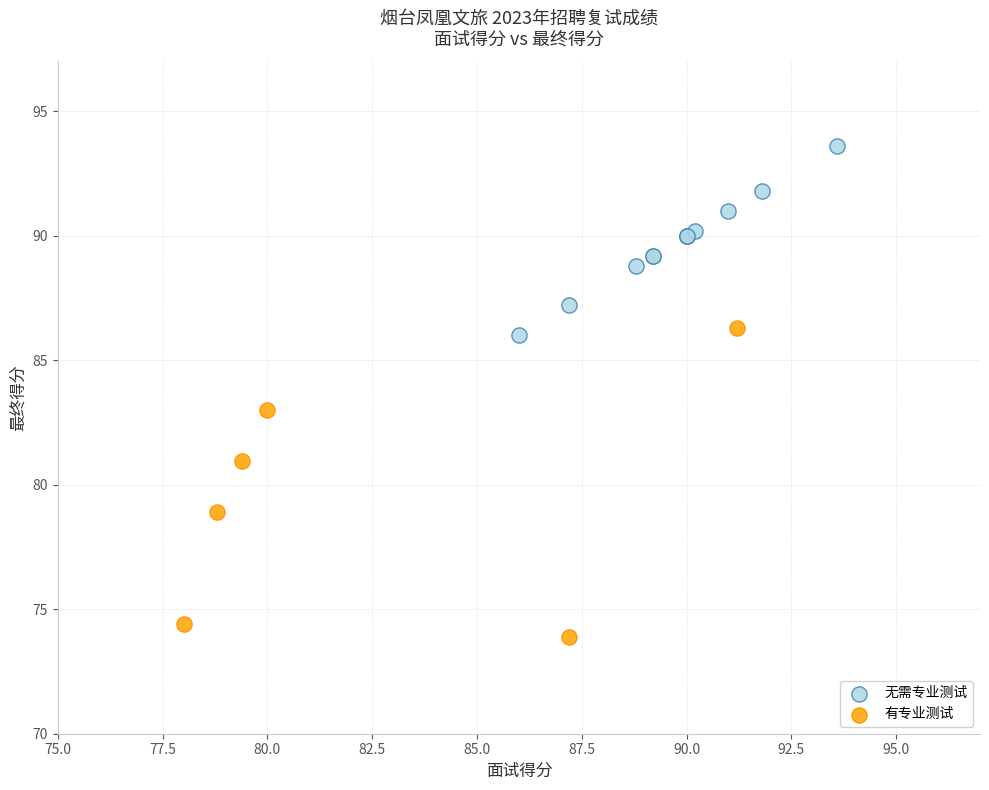

Which series contains the highest Y value?

无需专业测试